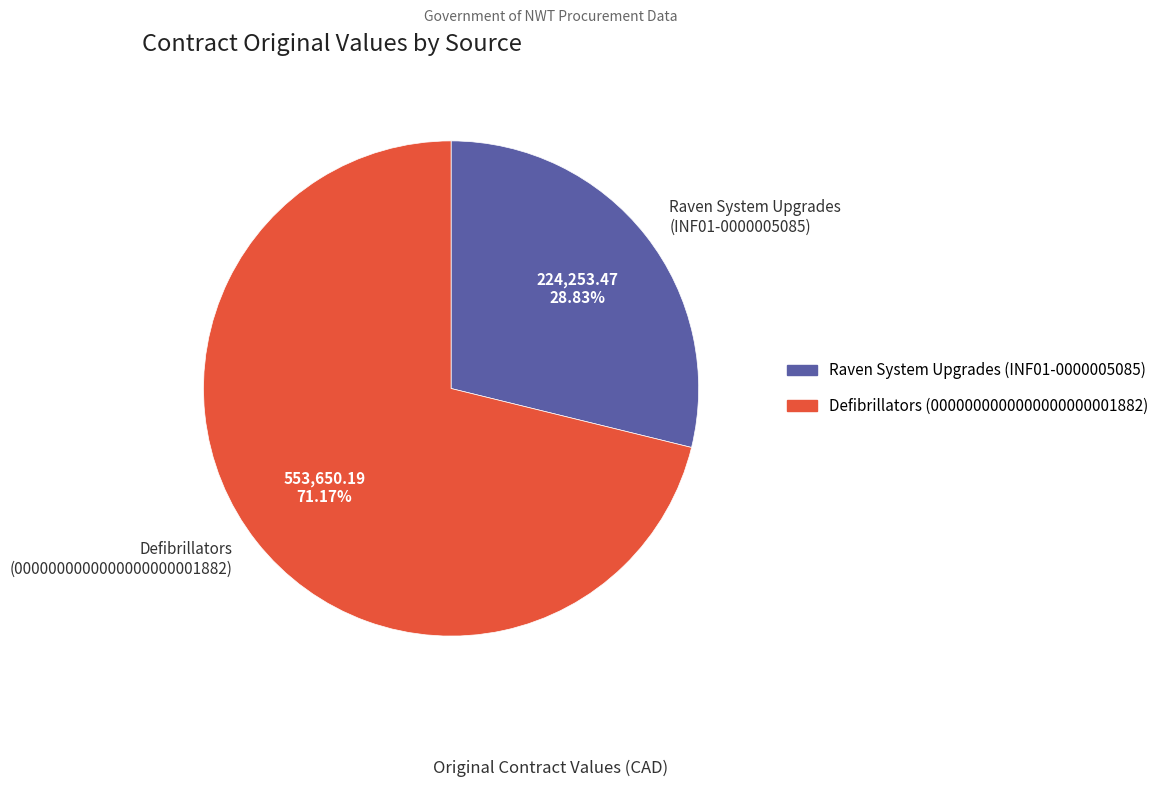

Which slice is the smallest?

Raven System Upgrades (INF01-0000005085)